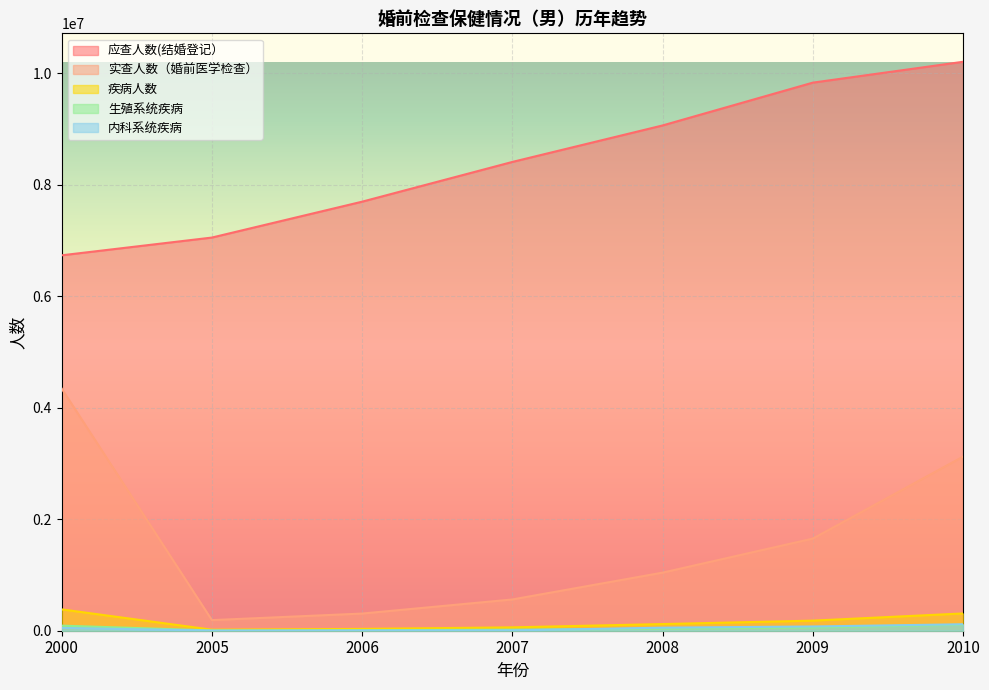

What is the maximum value for 疾病人数?

382679